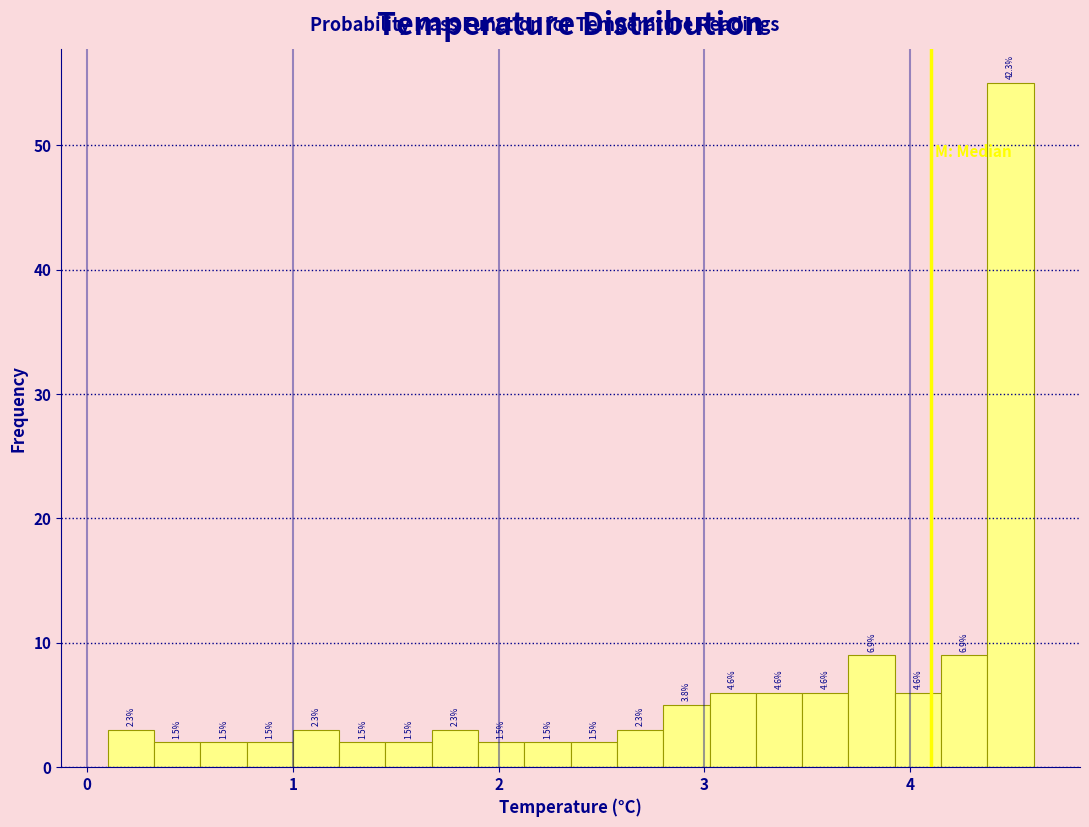

Read against the x-axis, roughly where is the centre of the tallest bar?

4.5